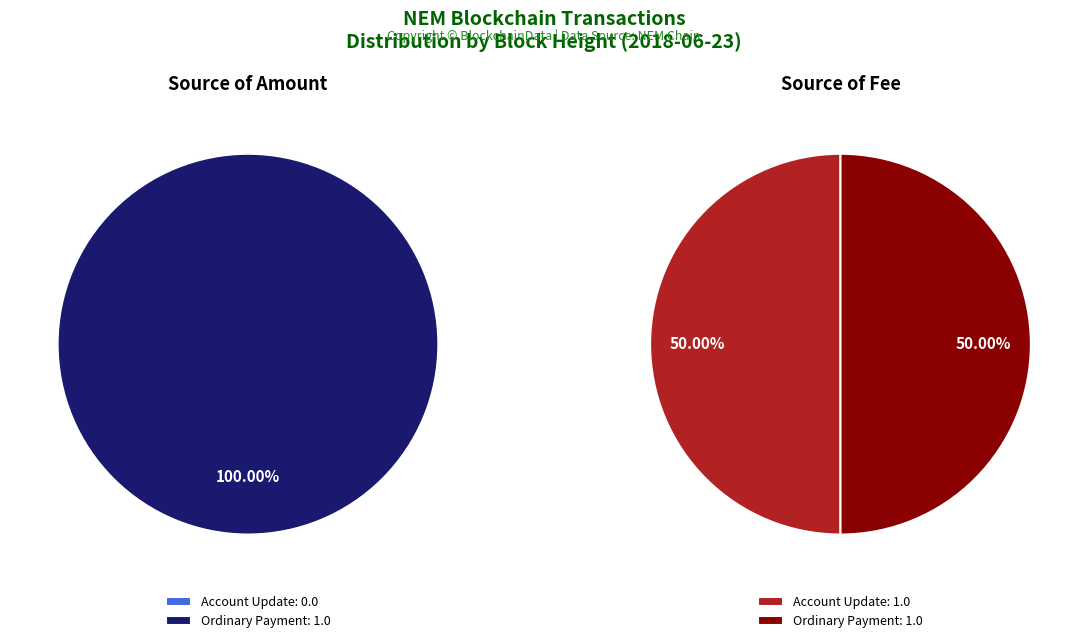

To the nearest percent, what is the average slice percentage?

50%